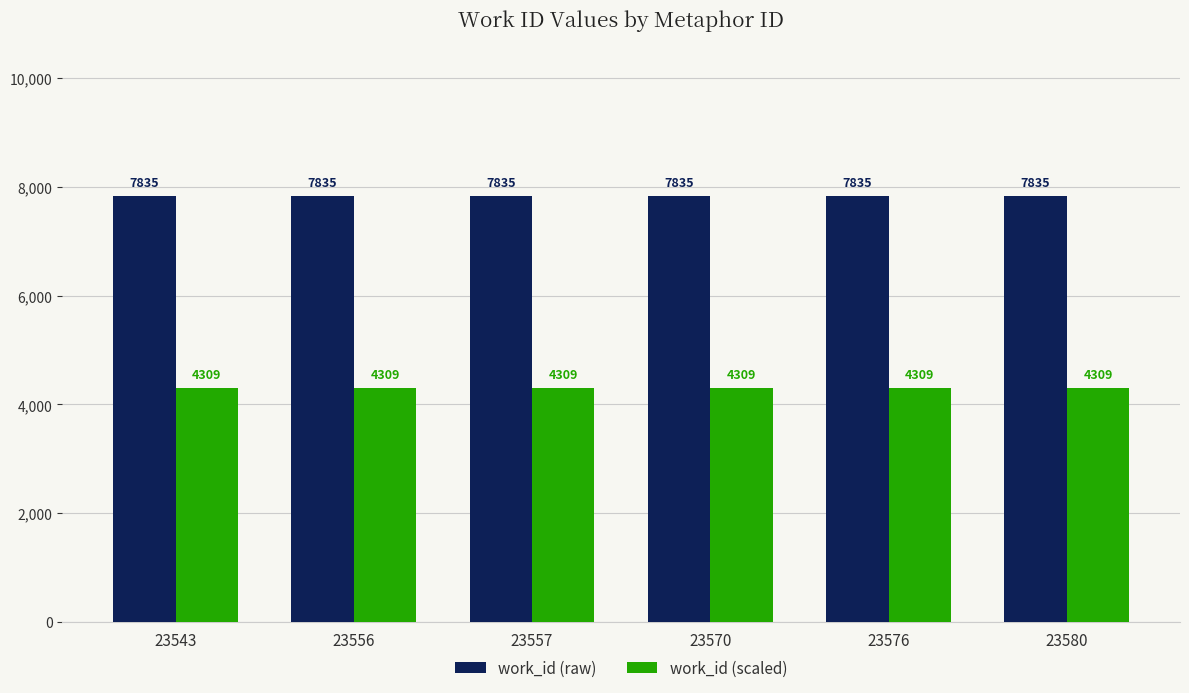

The work_id (scaled) series shows 6702.7 at 23543. True or false?

False